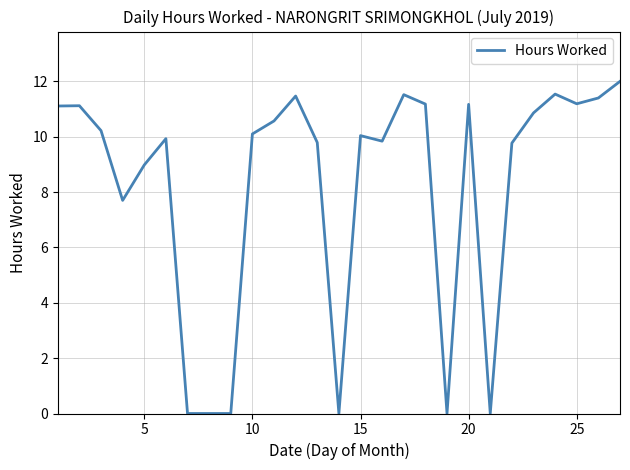

What is the maximum value shown in the chart?

12.0